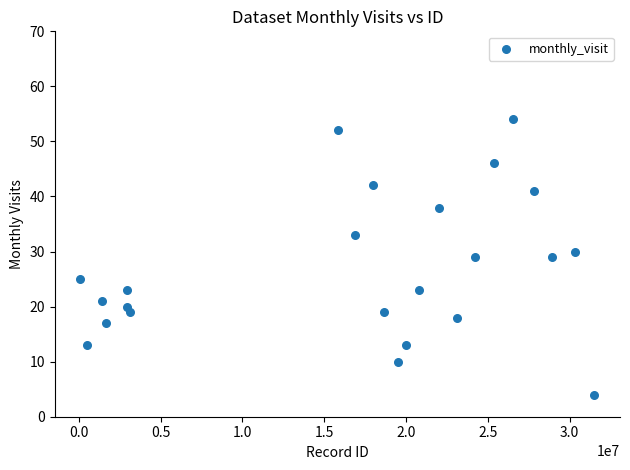

What is the range of X values (max minus min)?

31424717